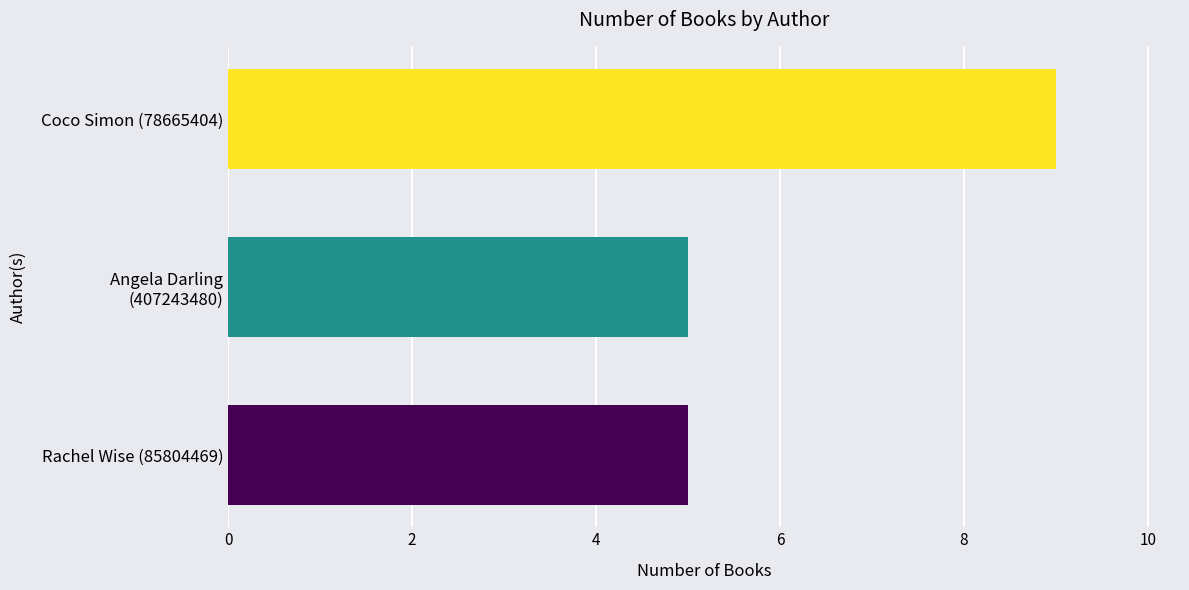

How many bars are there in total?

3